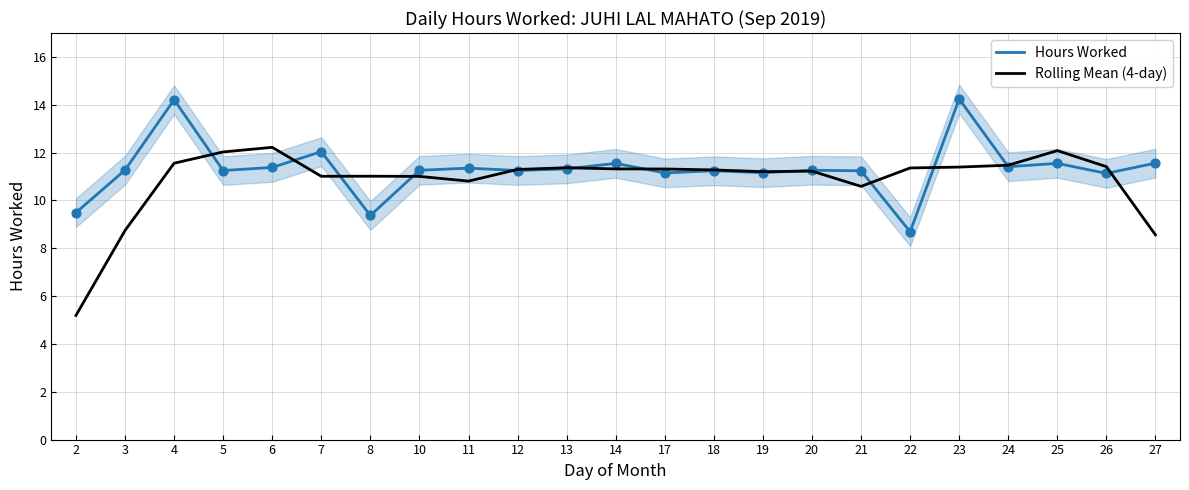

Is the value of Hours Worked at 18 greater than the value of Rolling Mean (4-day) at 25?

No